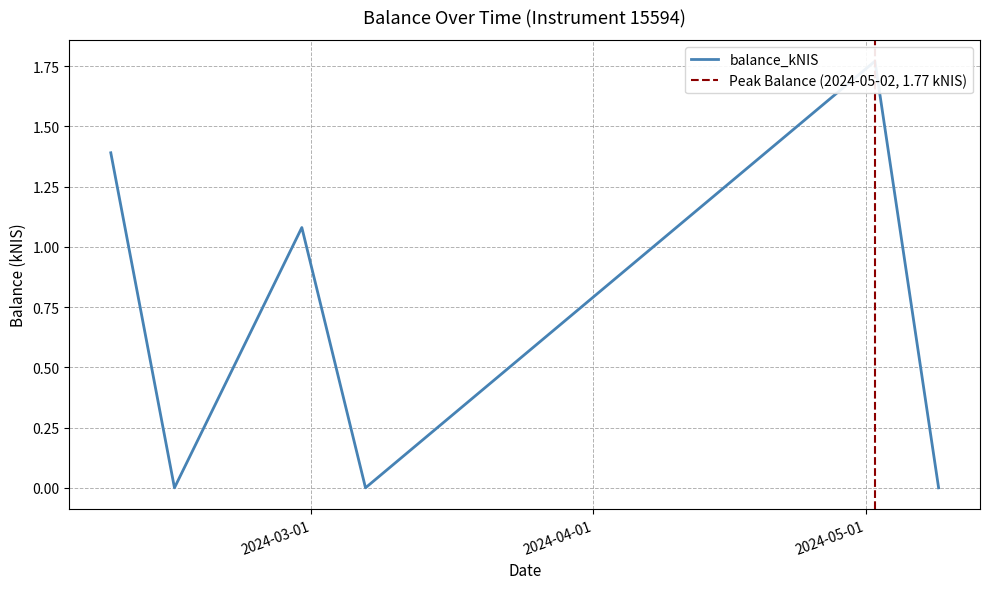

Rank the categories by value from highest to lowest.

2024-05-02, 2024-02-08, 2024-02-29, 2024-02-15, 2024-03-07, 2024-05-09